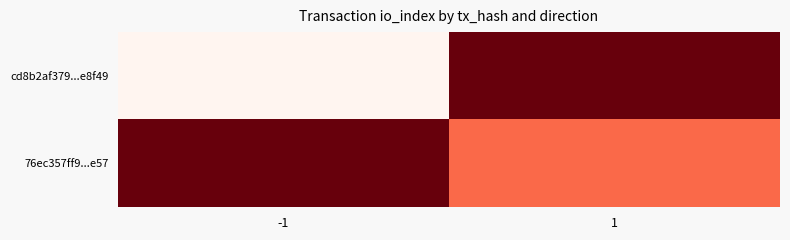

What is the spread (max minus min) of values at 1?

1